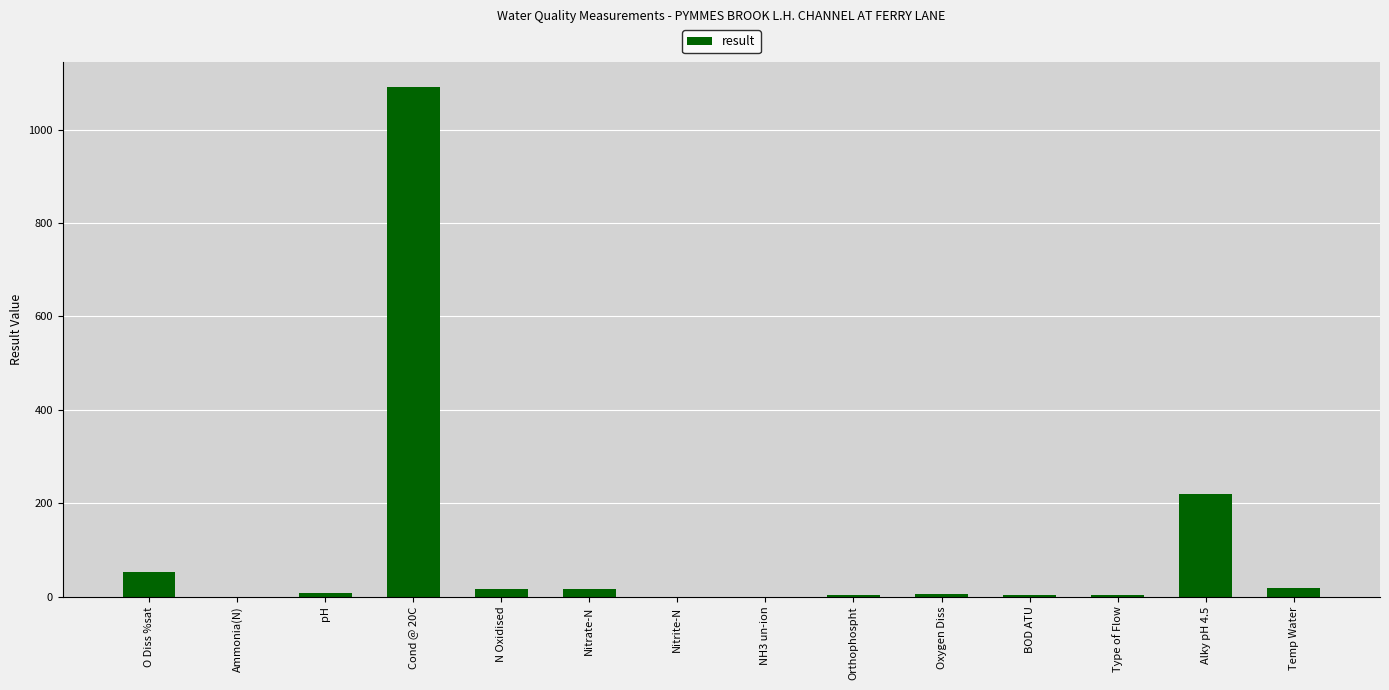

At which label is the value closest to 545?

Alky pH 4.5